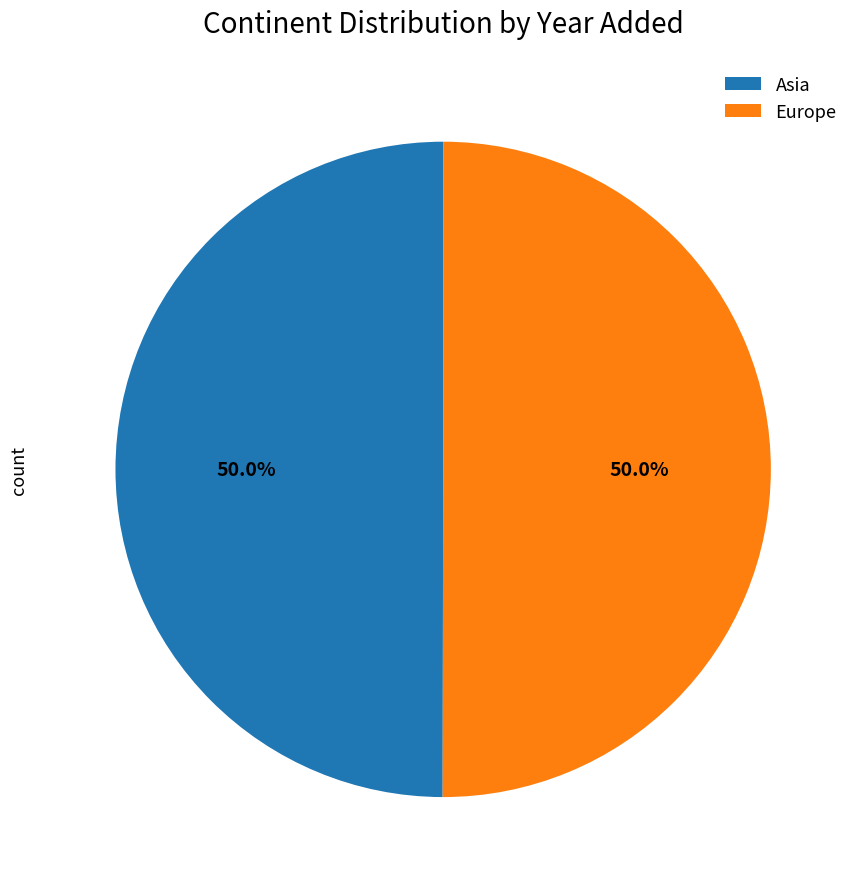

Combined, do Asia and Europe account for over 50%?

Yes